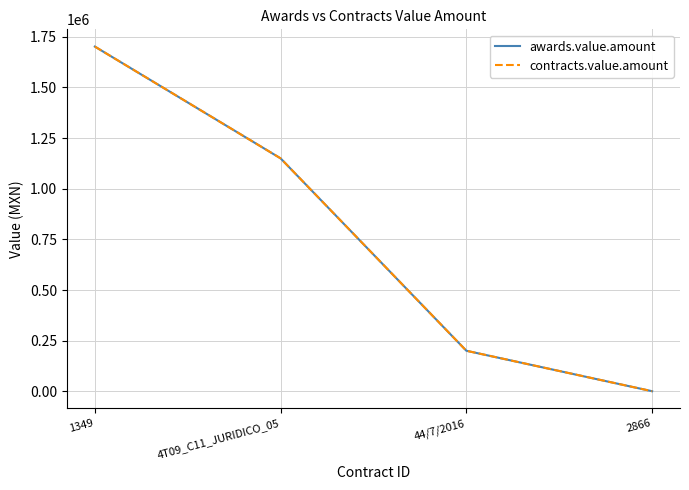

What is the total value across all series at 1349?

3404000.0